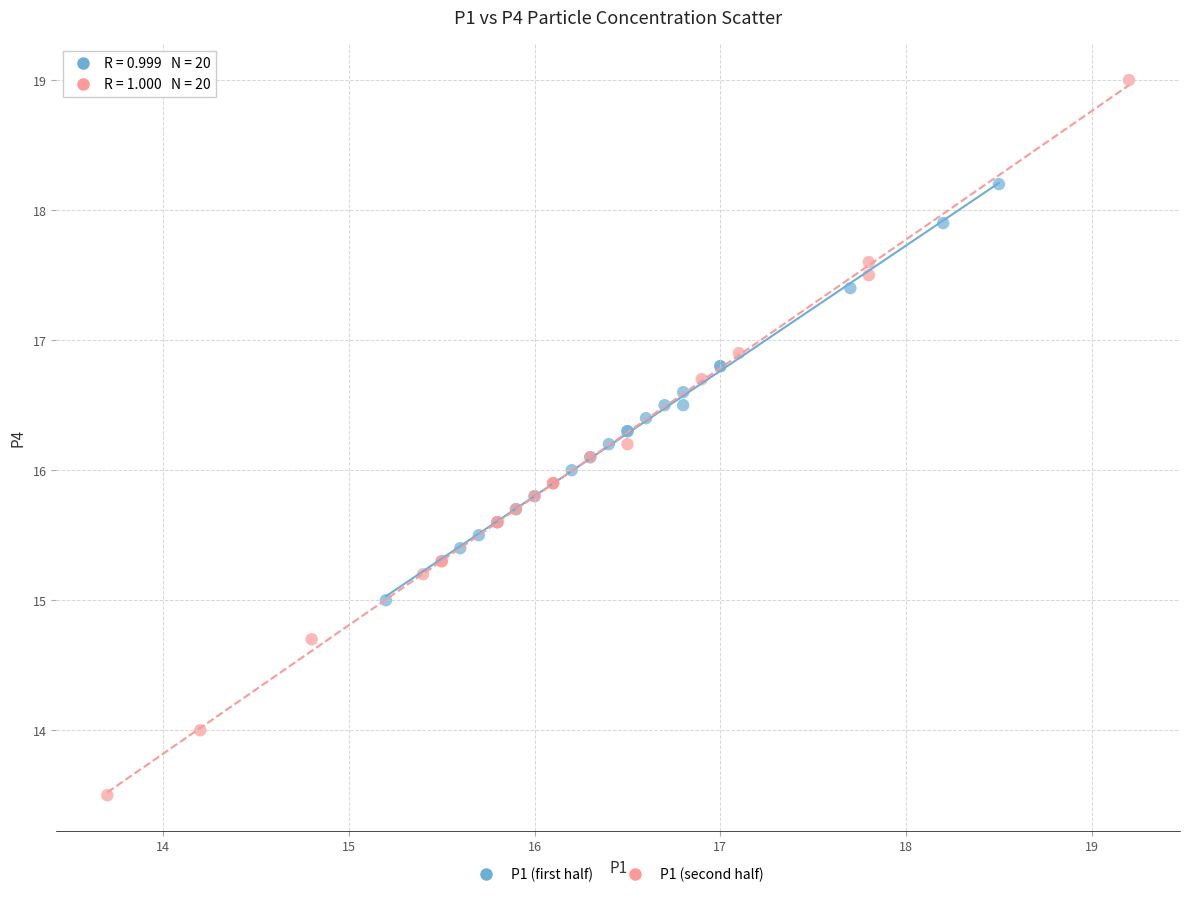

What are all the series names shown in the legend?

P1 (first half), P1 (second half)